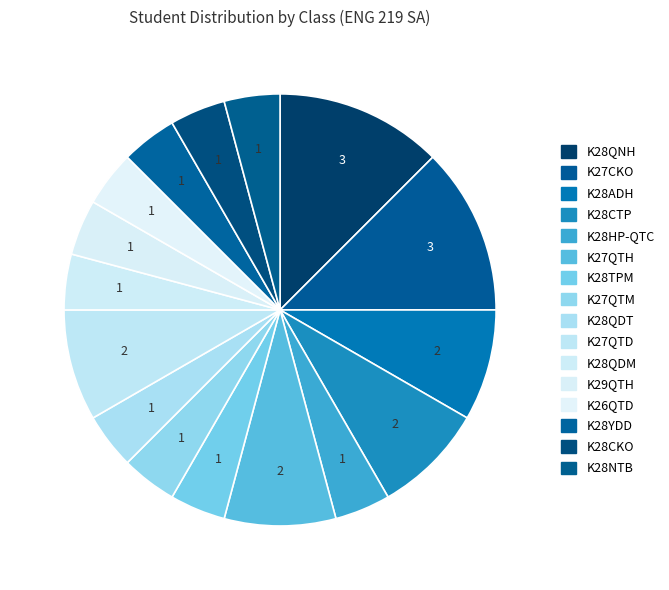

How many segments does this pie chart have?

16